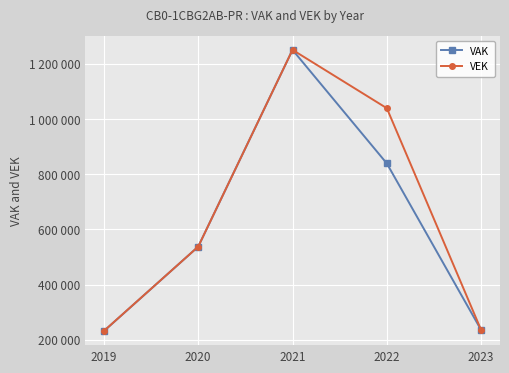

What are all the series names shown in the legend?

VAK, VEK